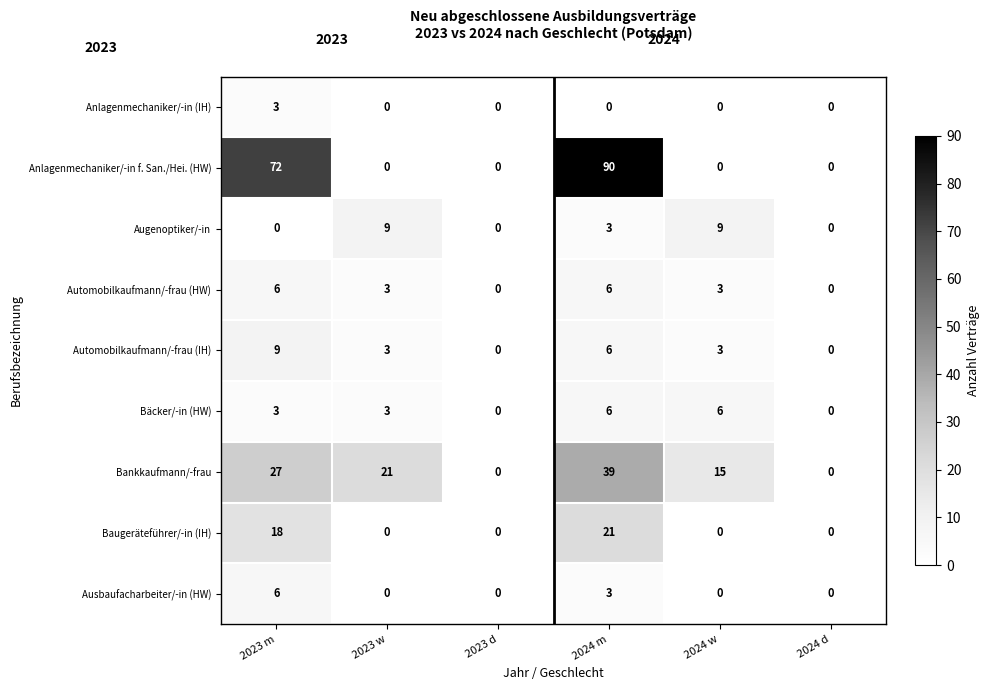

What is the sum of the Automobilkaufmann/-frau (IH) values at 2023 m and 2024 m?

15